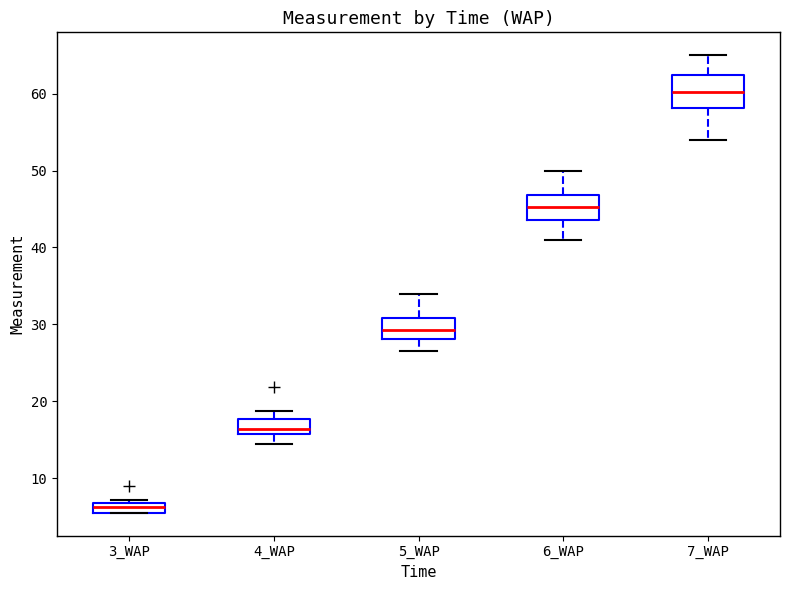

Which box has the highest median line?

7_WAP